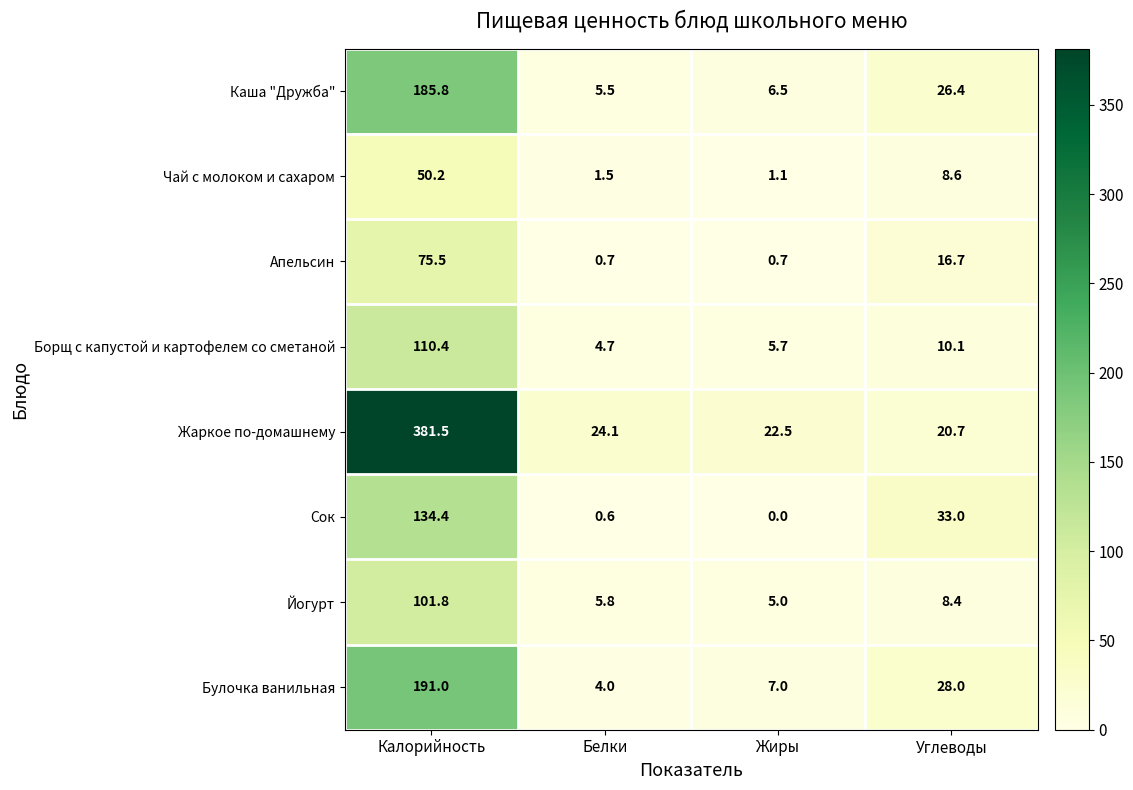

Is it true that Булочка ванильная equals 10.0 at Жиры?

False